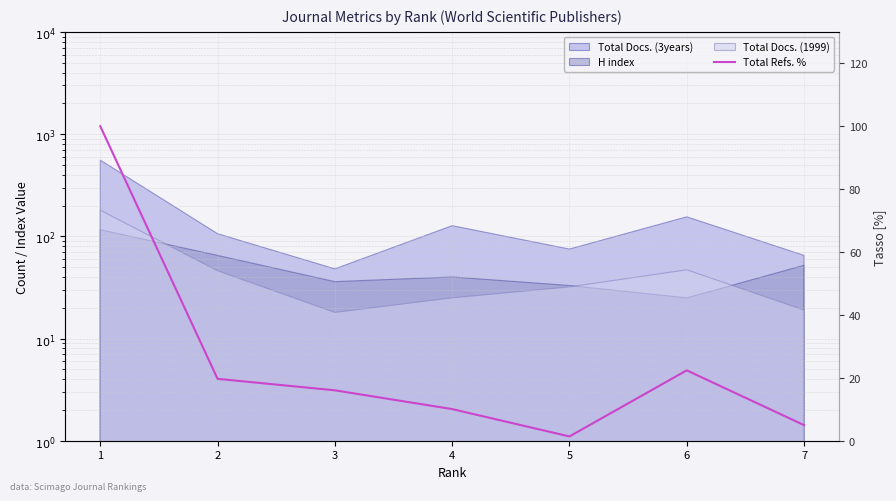

Reading left to right, extract all data points from this chart.

100.0	19.7	16.0	10.1	1.4	22.4	5.0